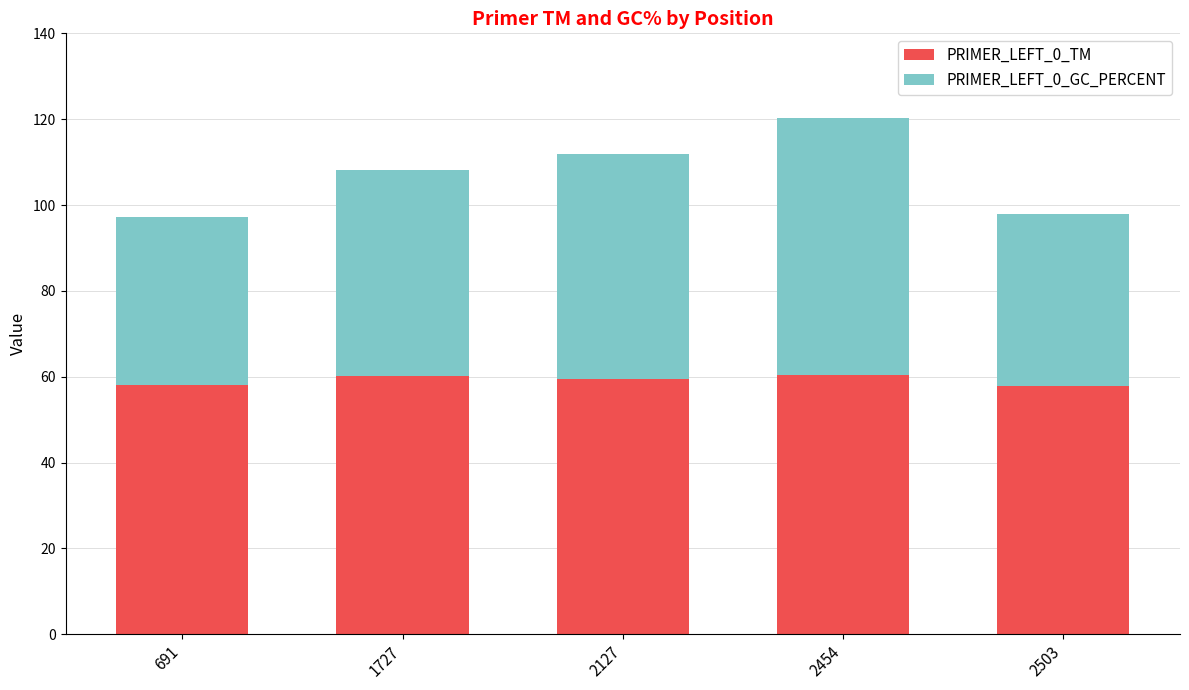

The PRIMER_LEFT_0_TM series shows 23.5 at 691. True or false?

False